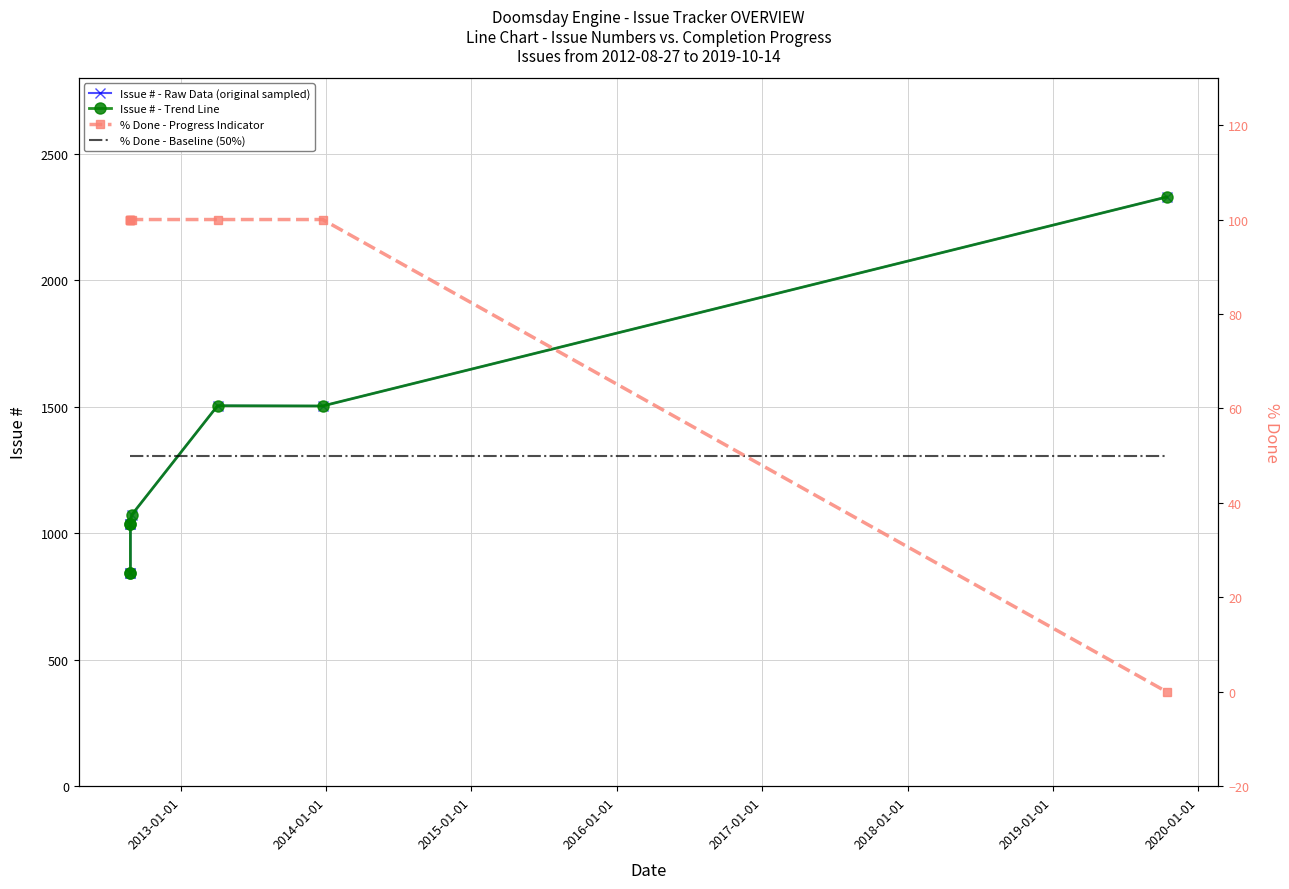

Which series has the widest spread of values?

Issue #